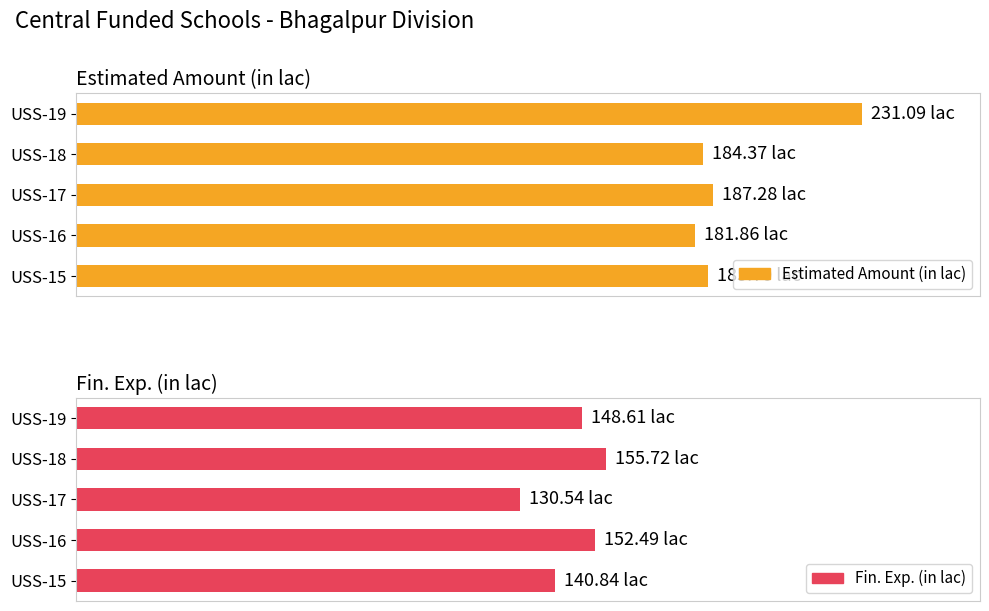

At USS-17, list the series in order from largest to smallest.

Estimated Amount (in lac), Fin. Exp. (in lac)